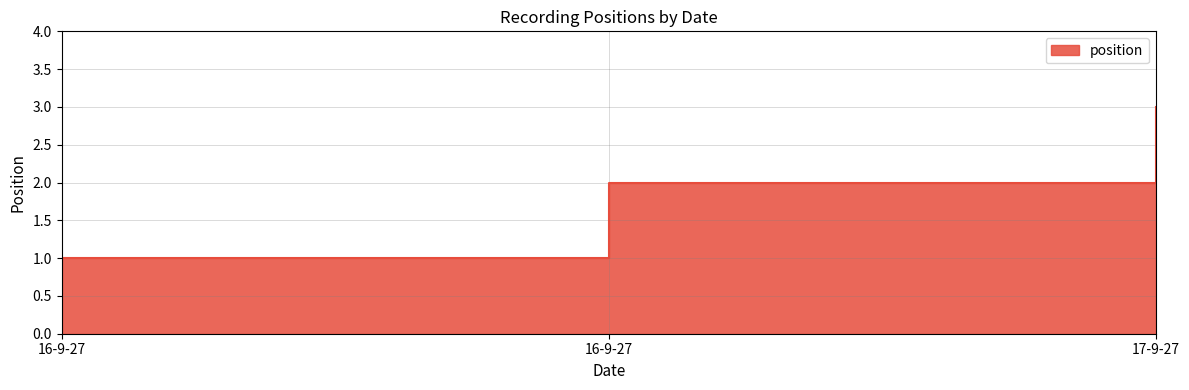

What is the value of the 2nd point from the left?

1